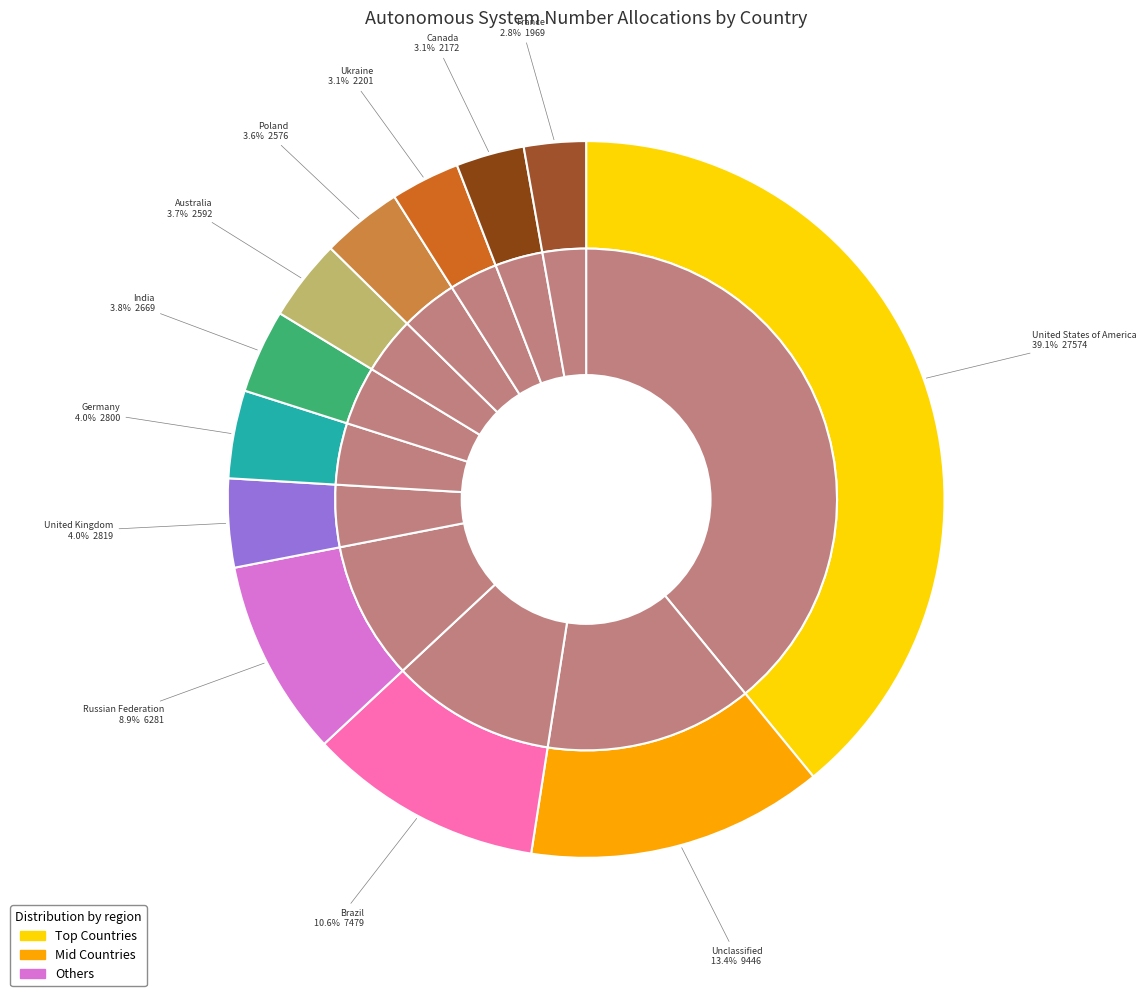

To the nearest percent, what is the difference between the largest and smallest slice percentages?

36%